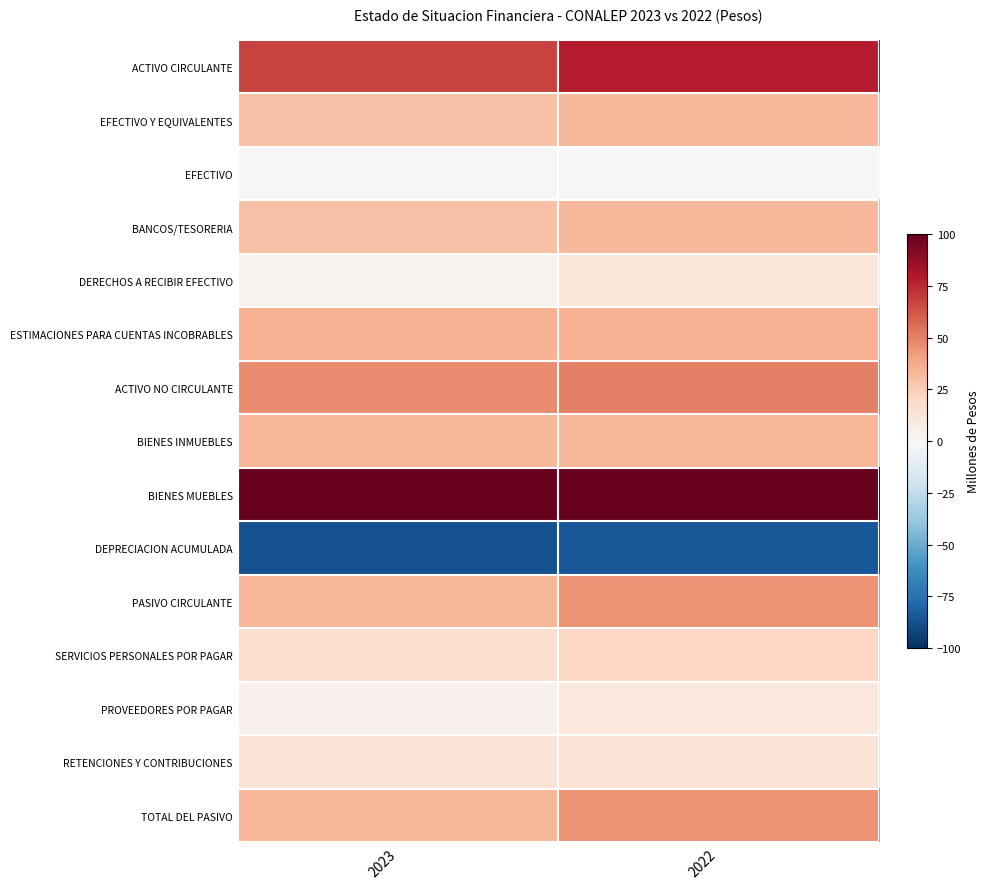

What is the difference between the highest and lowest values at 2023?

188.5